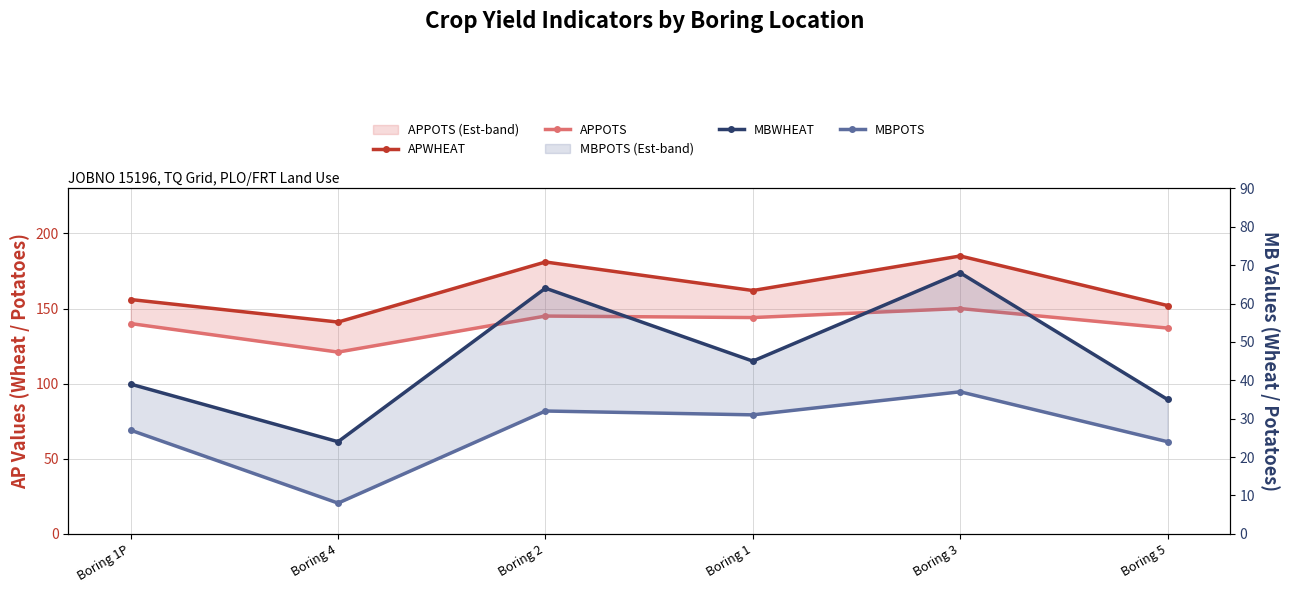

Where is the first local minimum for MBWHEAT?

Boring 4